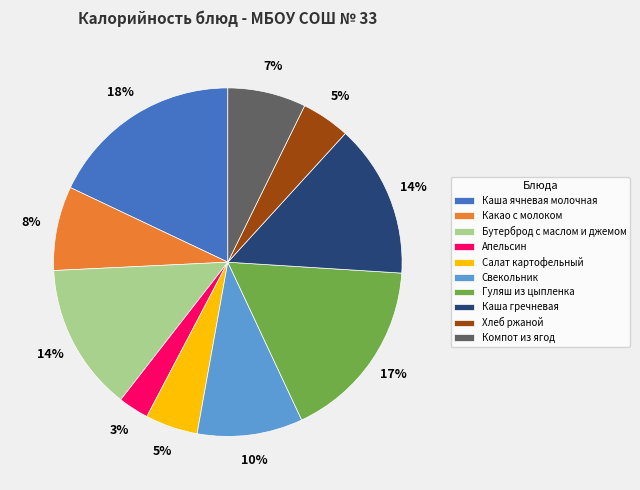

To the nearest percent, what is the combined percentage of Каша ячневая молочная and Каша гречневая?

32%